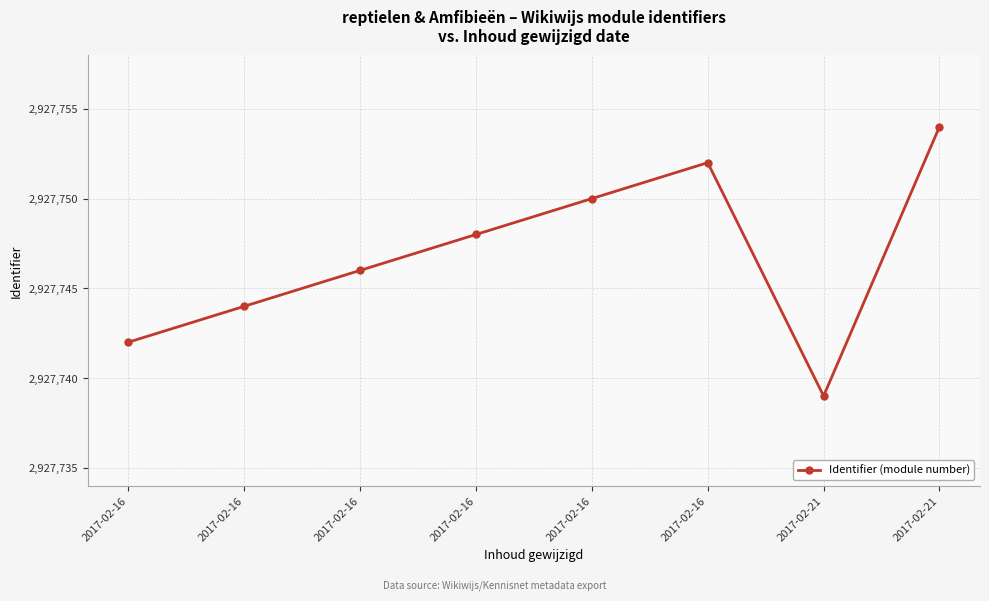

How many data points are less than 2927748?

4